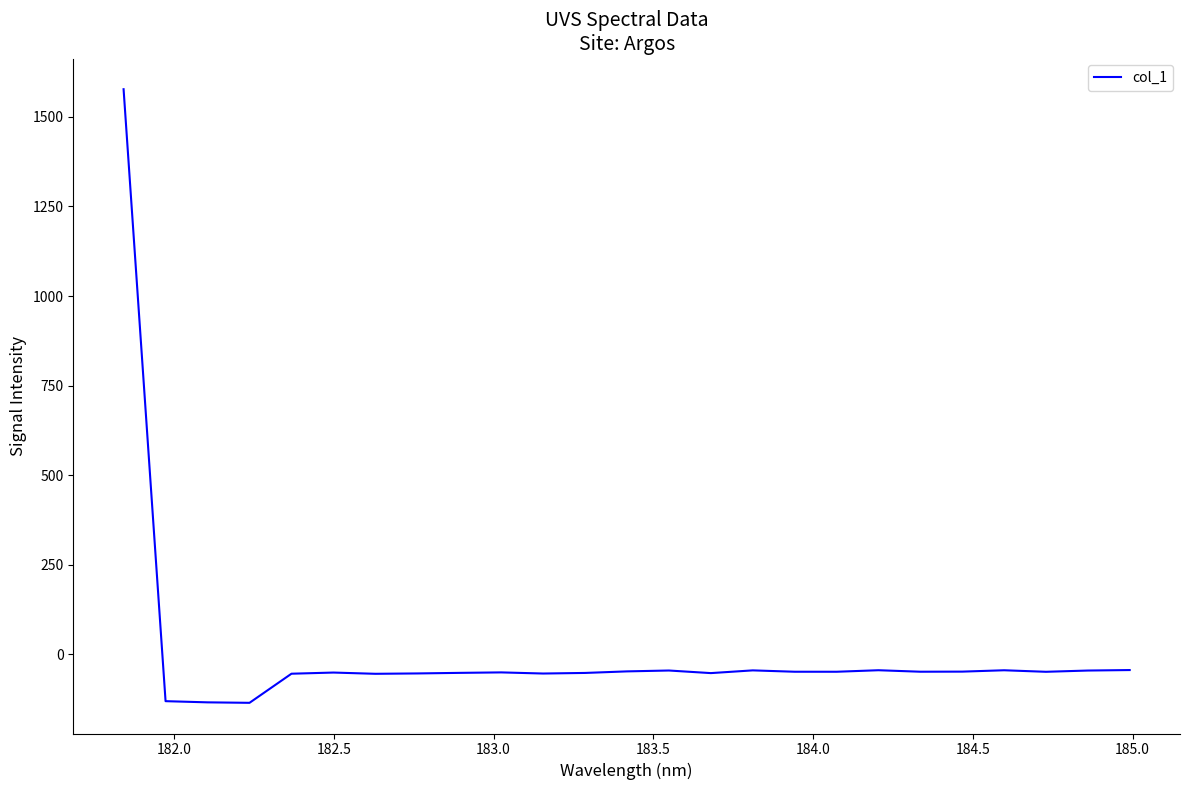

How many lines are shown in the chart?

1